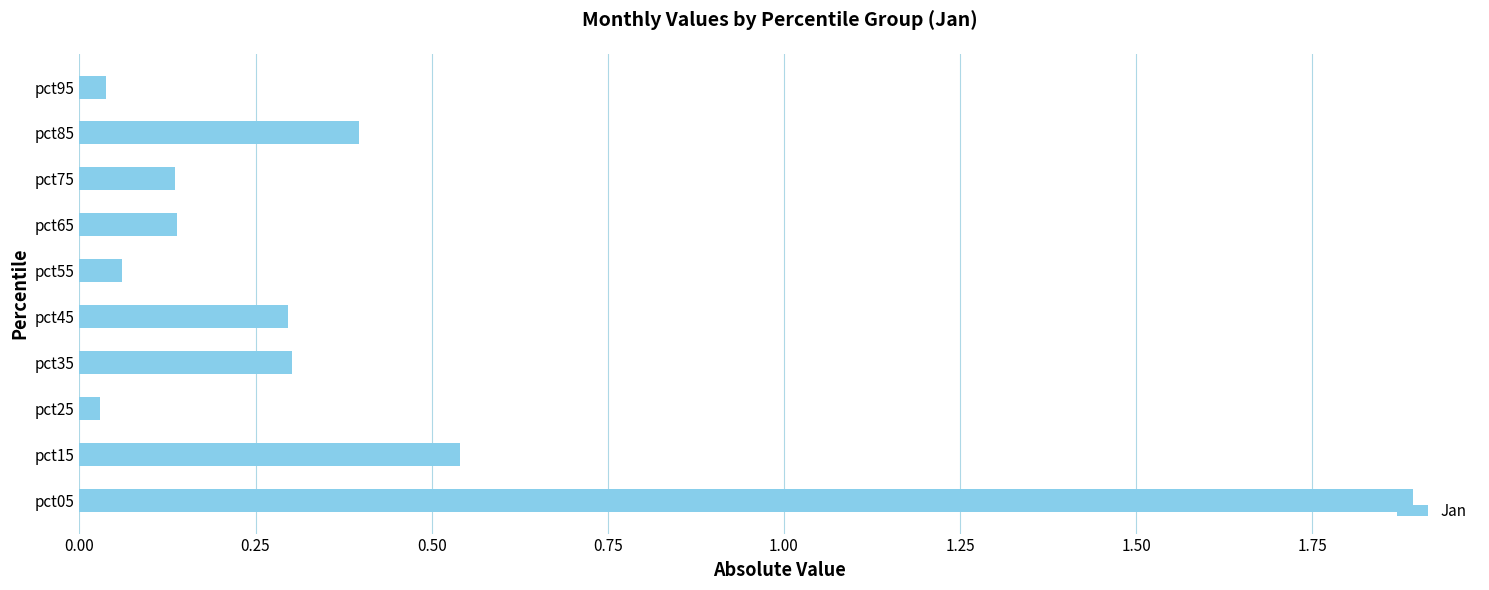

What is the difference between the maximum and second lowest values?

1.9